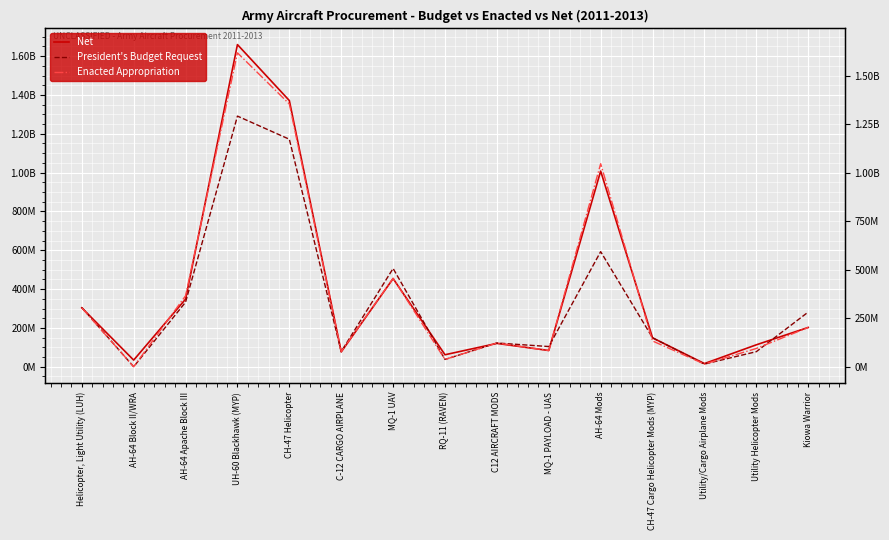

After their last crossing, which series has the higher values: Enacted Appropriation or Net?

Net